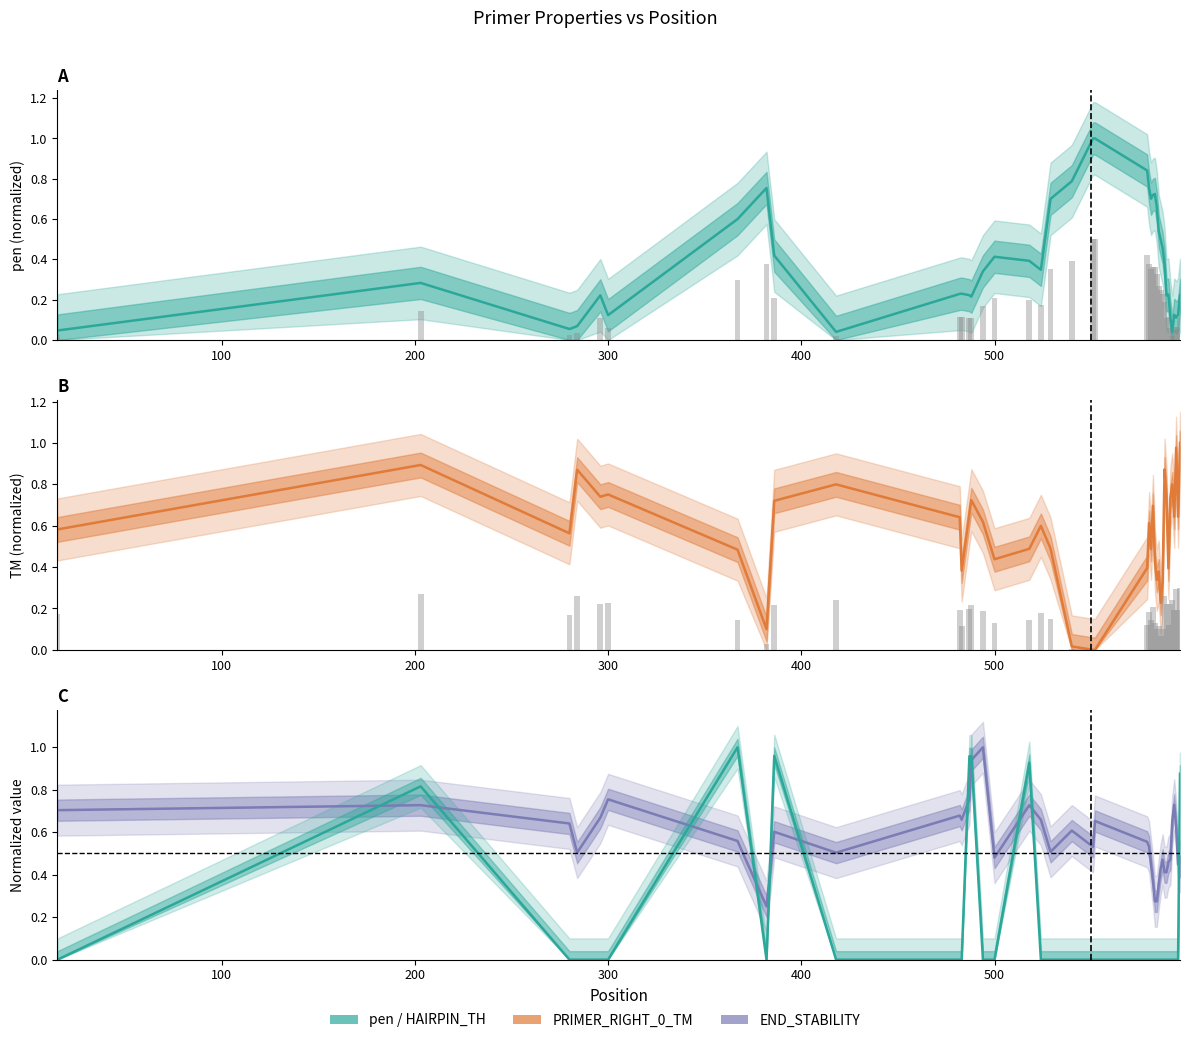

Which series has the largest range (max minus min)?

PRIMER_RIGHT_0_TM